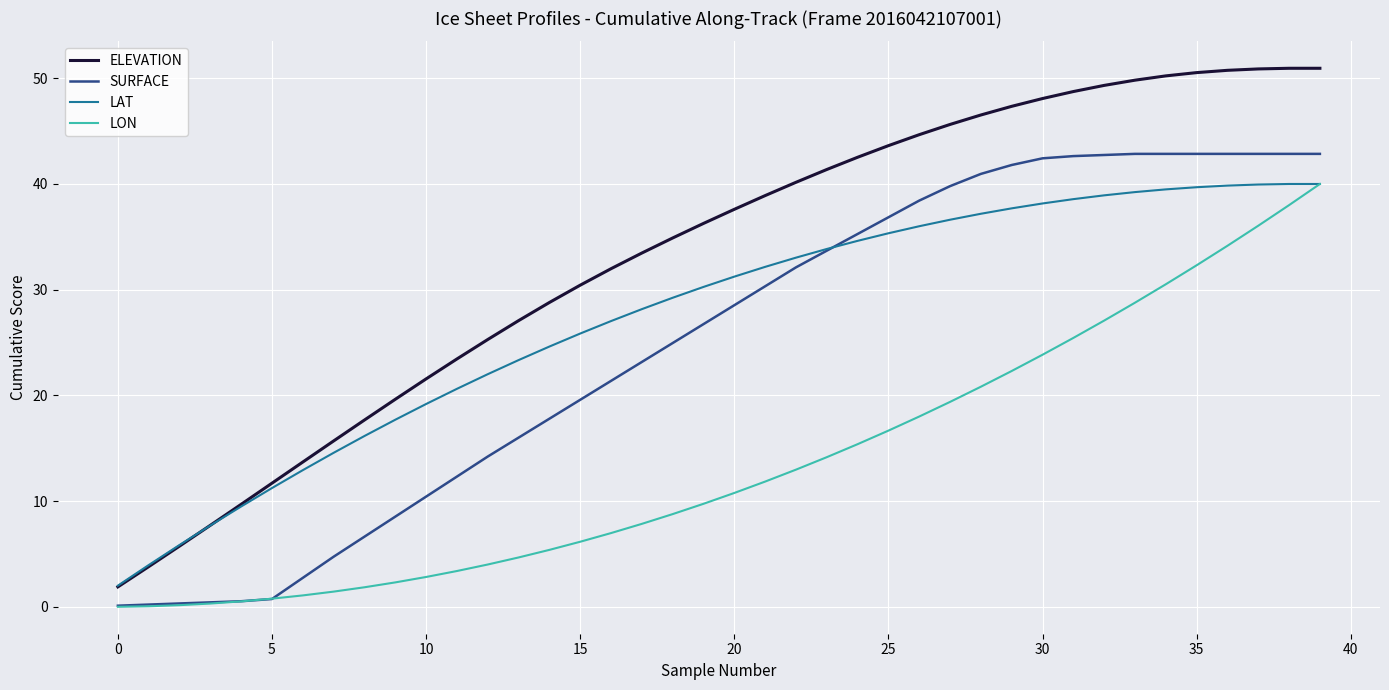

Which series has the widest spread of values?

ELEVATION